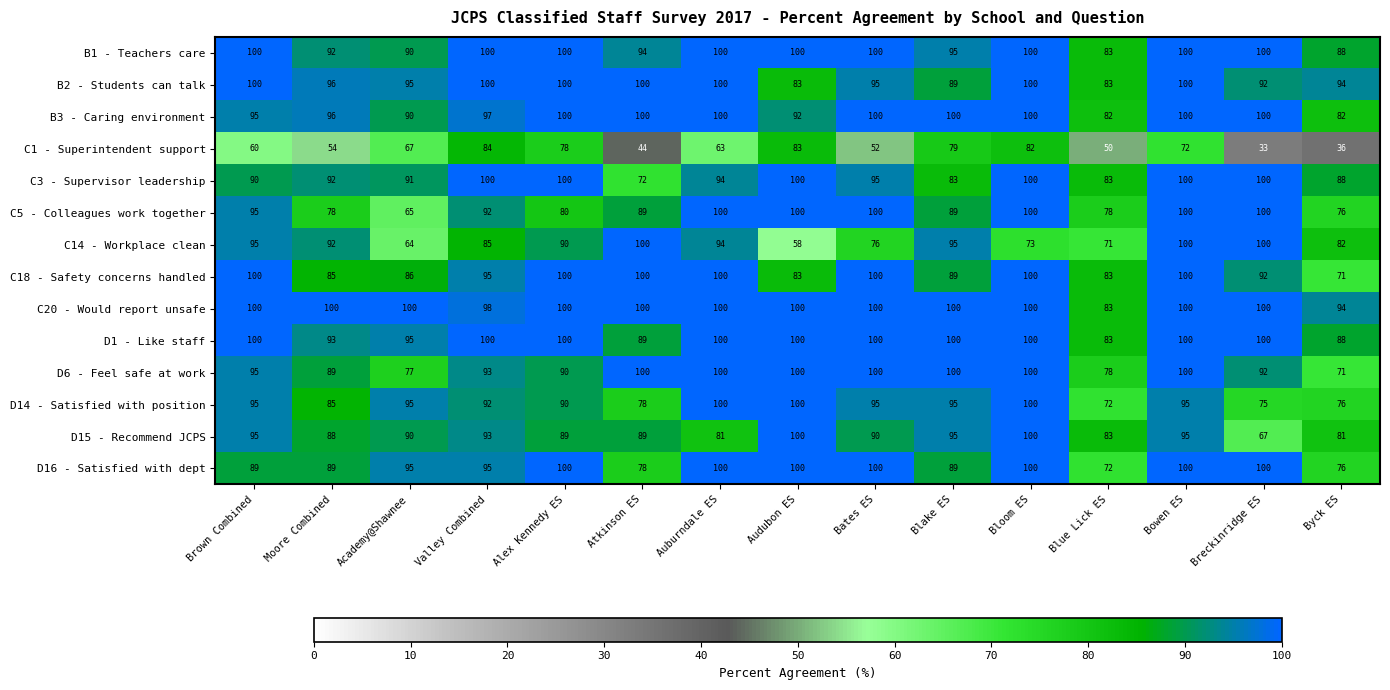

At how many categories does at least one series exceed 98?

13